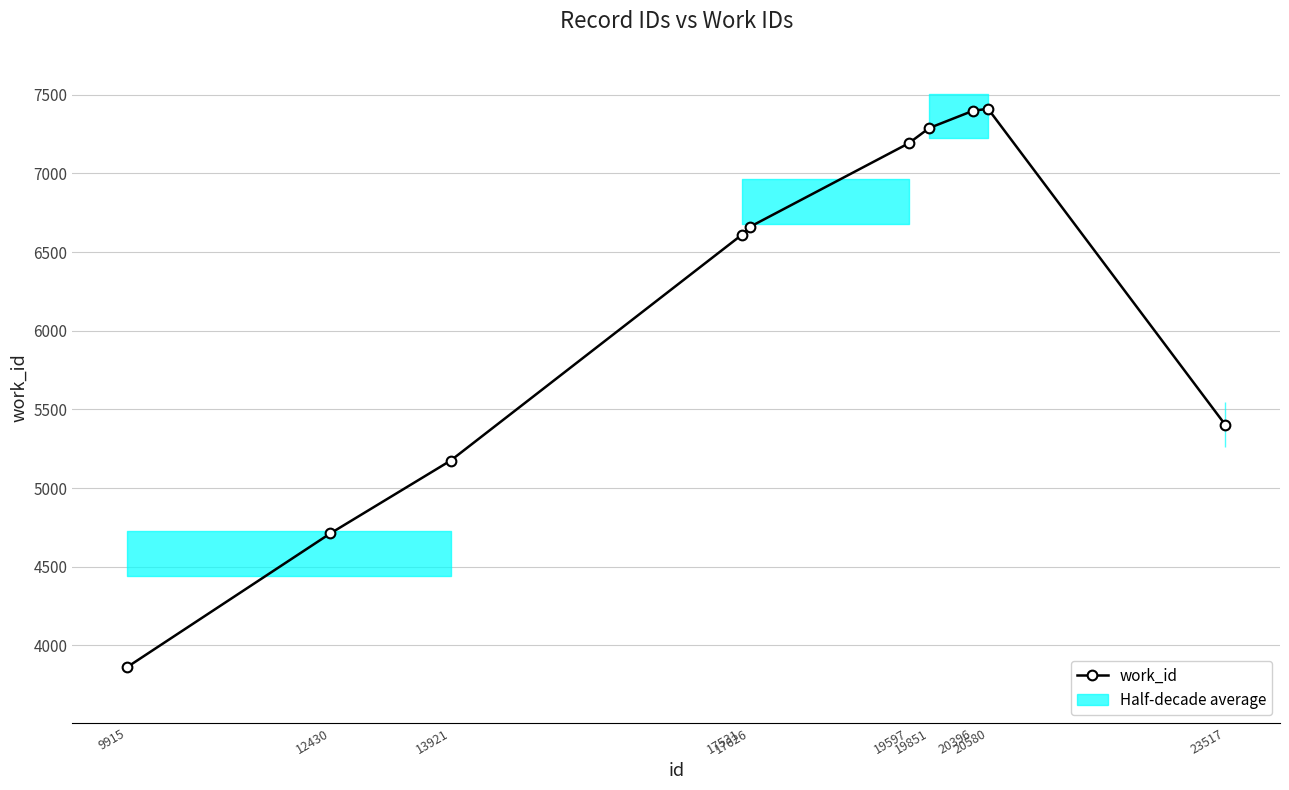

What is the change in value from 12430 to 23517?

+692